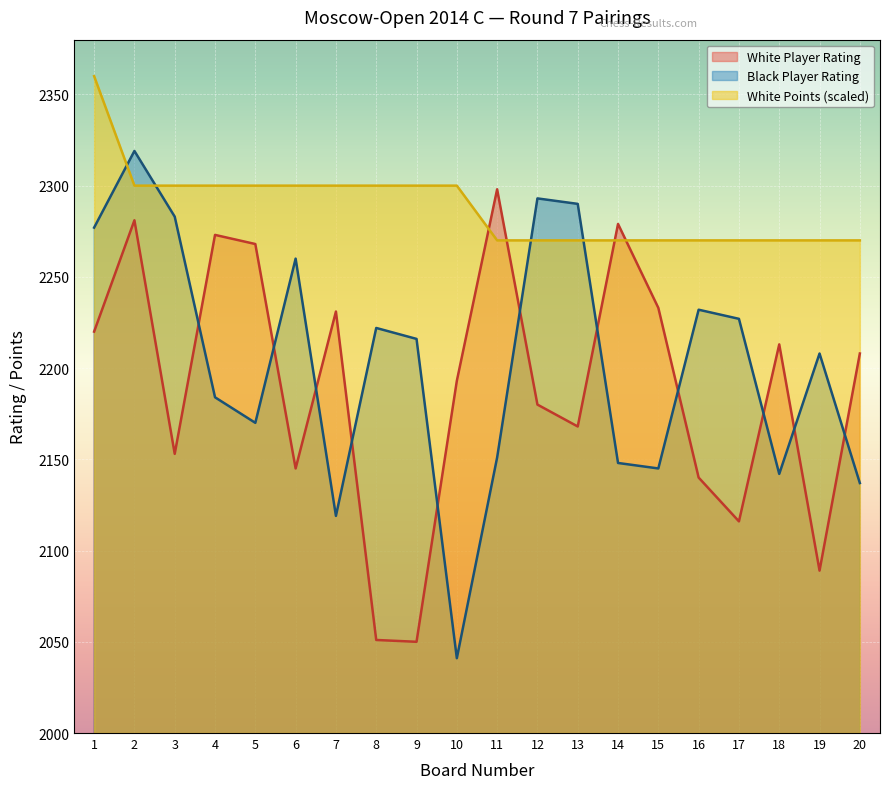

List the series in order of their peak value, highest first.

White Points (scaled), Black Player Rating, White Player Rating